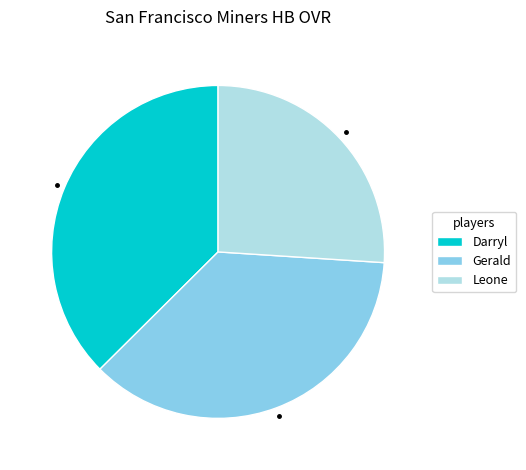

True or false: Leone accounts for 26% of the total.

True